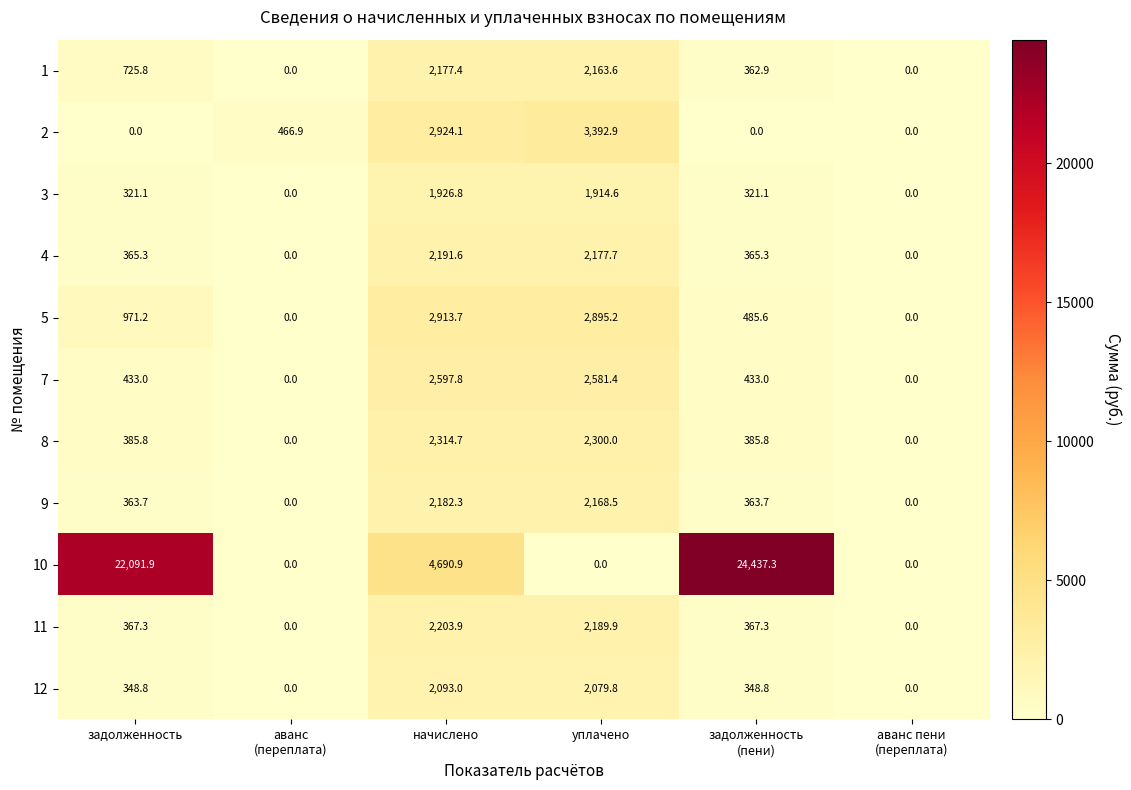

What is the difference between the second highest and minimum values in the 11 series?

2189.9